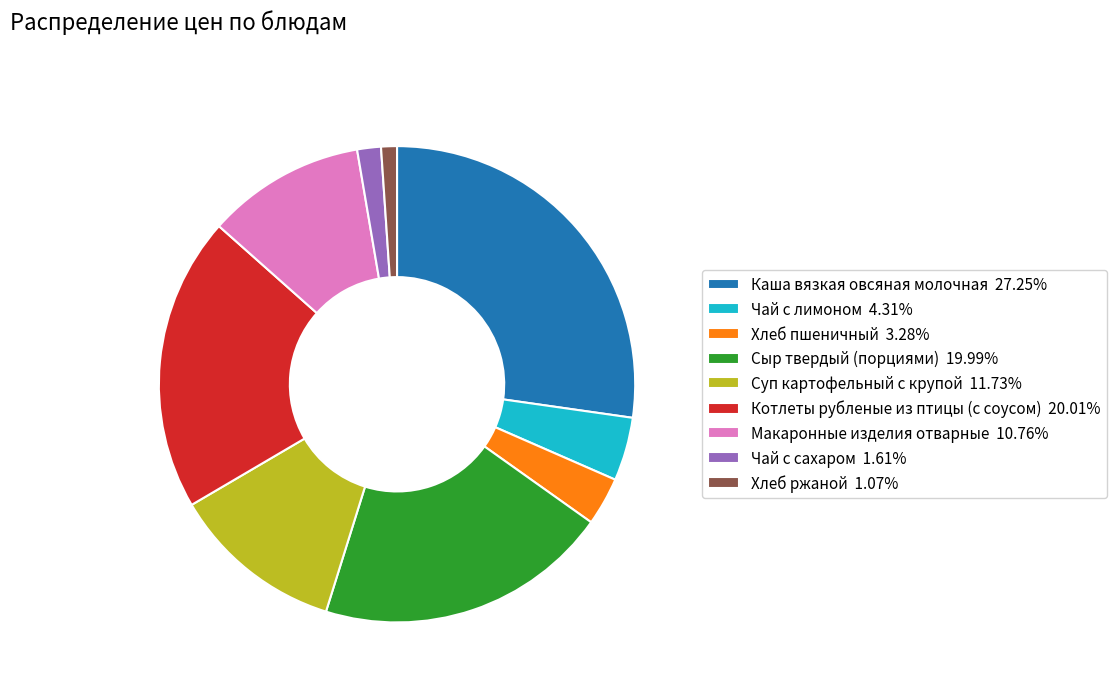

Is Макаронные изделия отварные the majority of the pie?

No